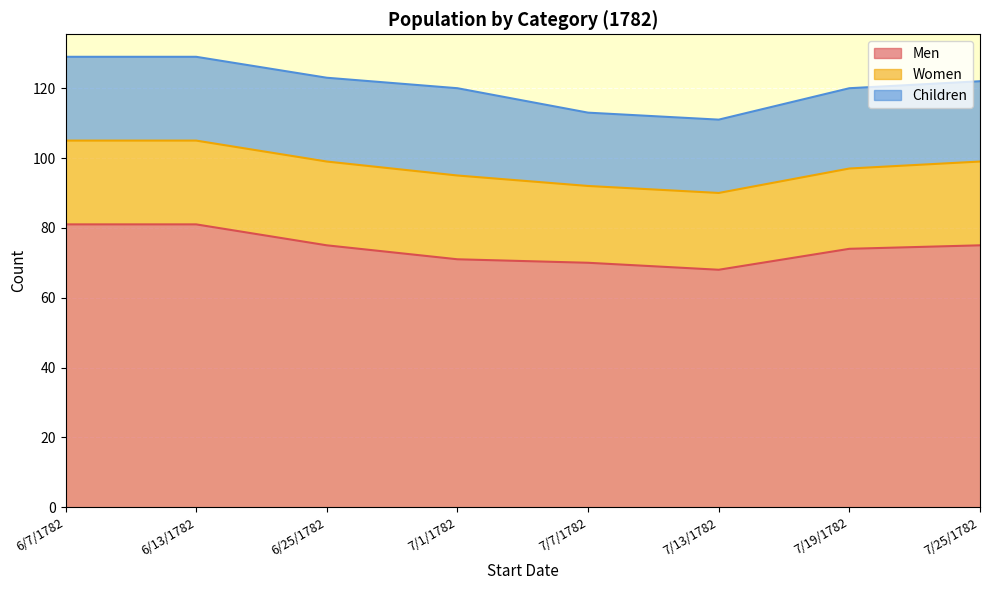

At which label does Children first exceed 24?

7/1/1782